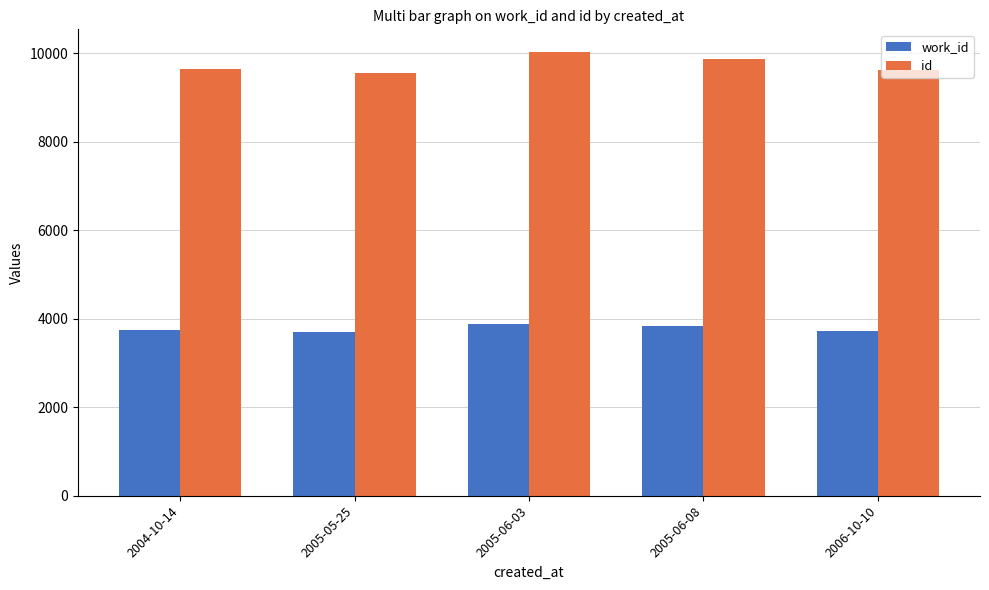

How many bars are there in each group?

2